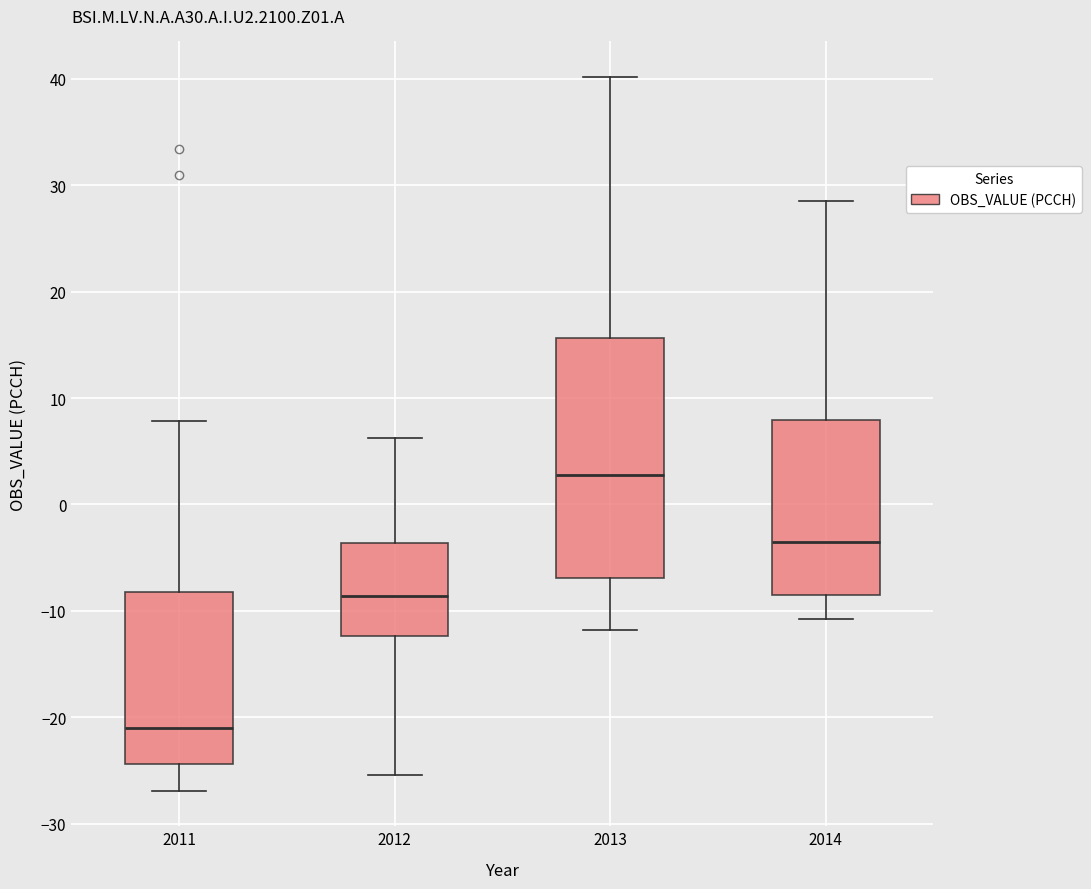

Reading left to right, read every box against the y-axis: the position of its median line, the range the box covers, and the ends of its whiskers. The values are not printed on the chart, so give them approximately, as read against the axis.

2011: median -21, box -24 to -8, whiskers -27 to 8
2012: median -9, box -12 to -4, whiskers -25 to 6
2013: median 3, box -7 to 16, whiskers -12 to 40
2014: median -4, box -9 to 8, whiskers -11 to 28